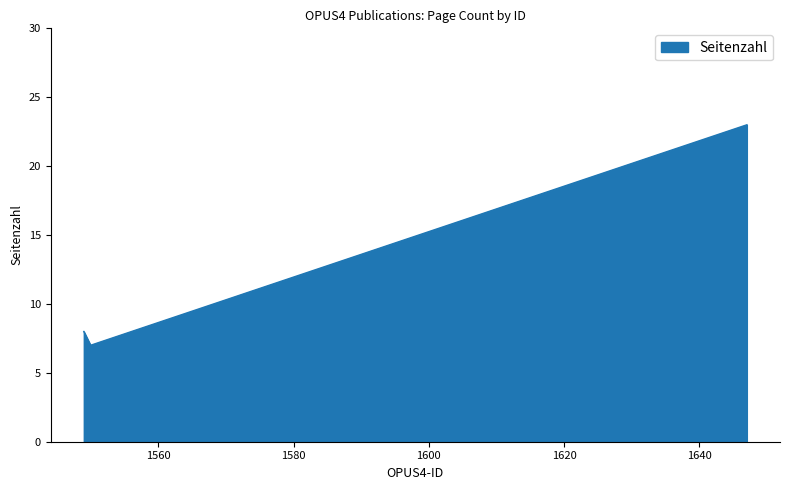

What is the value of the 2nd point from the left?

7